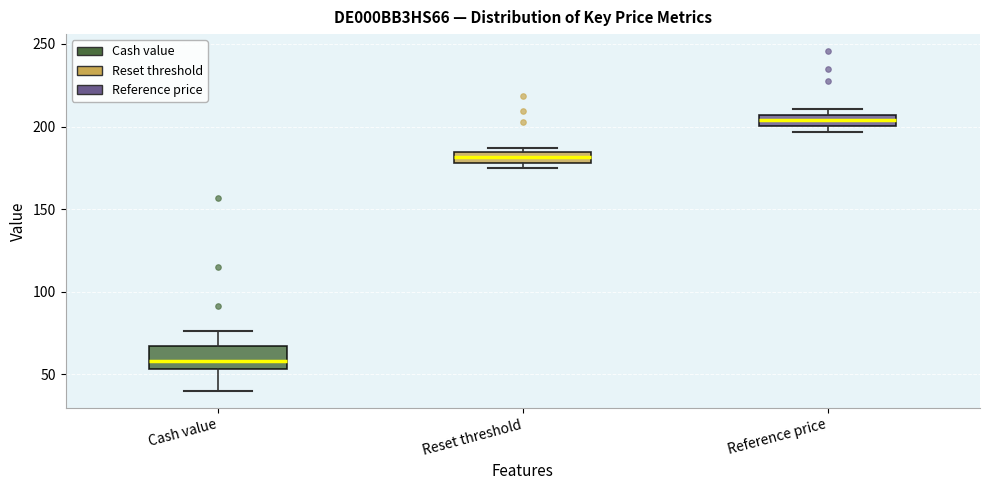

Which box's median line is the highest?

Reference price